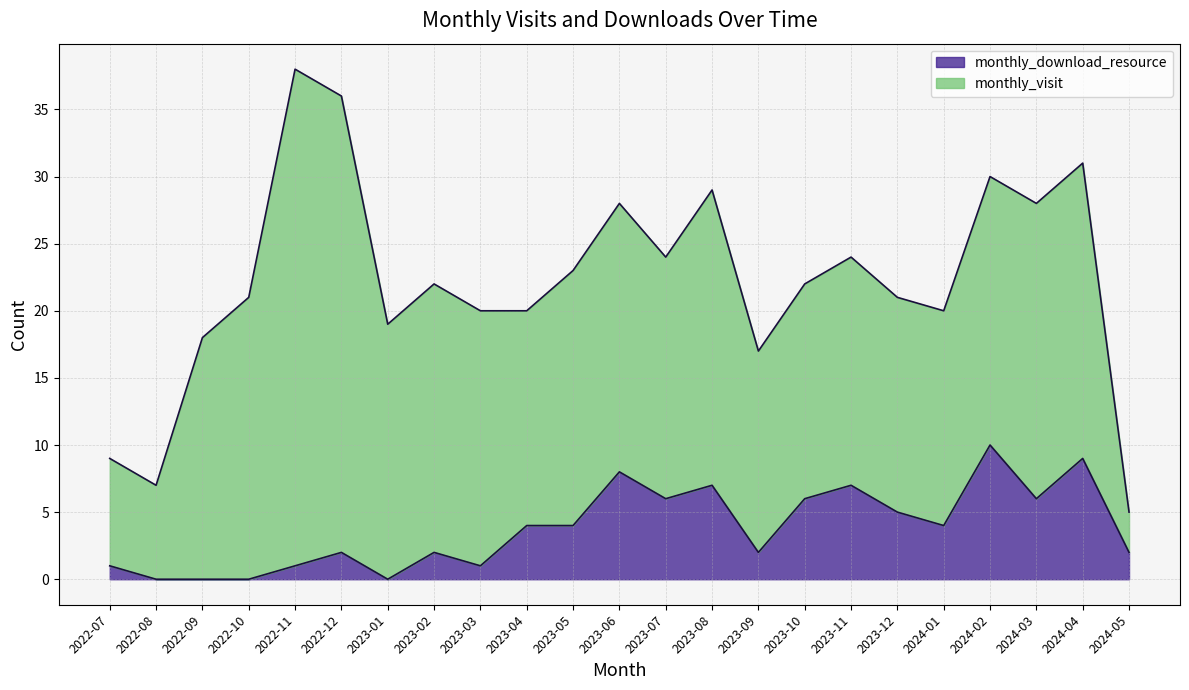

Reading left to right, extract all data points from this chart.

1	0	0	0	1	2	0	2	1	4	4	8	6	7	2	6	7	5	4	10	6	9	2